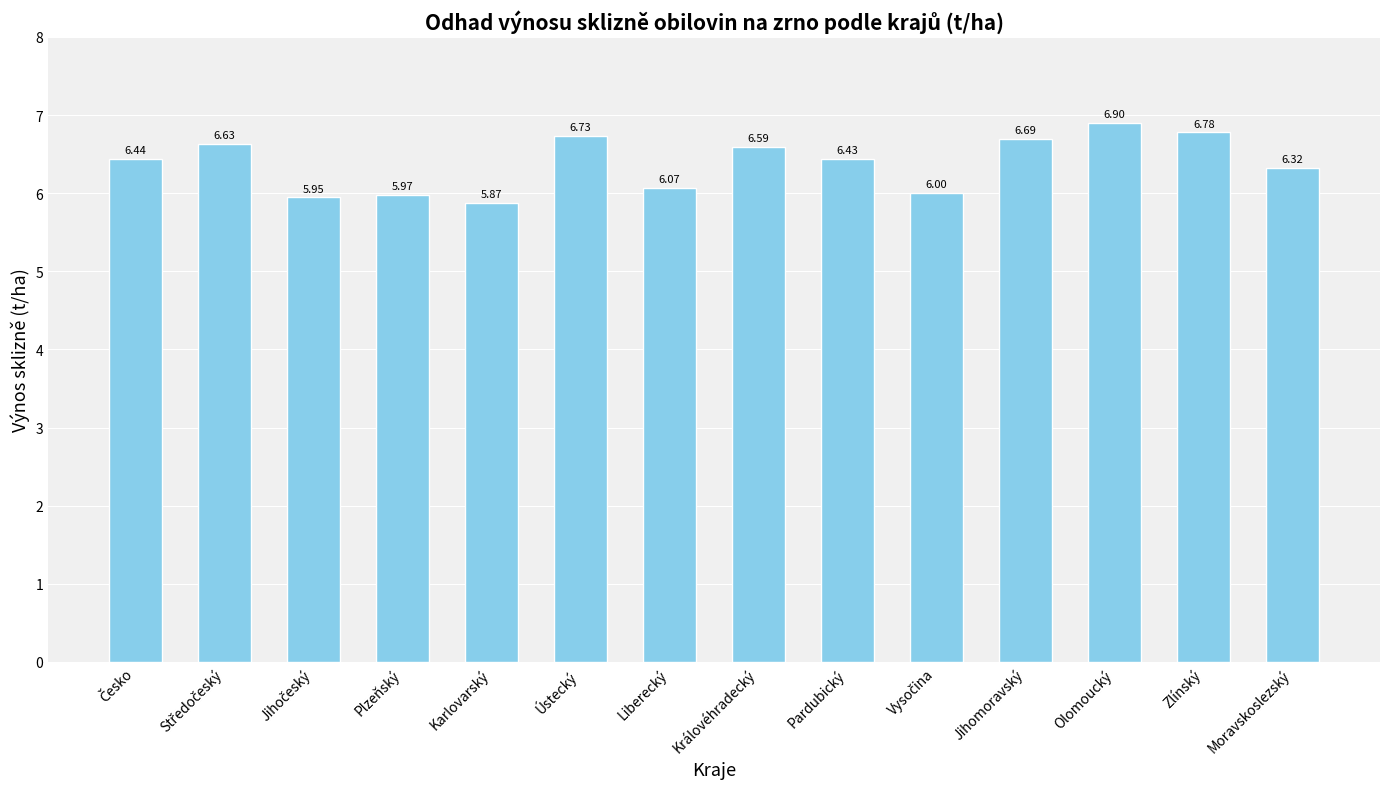

Which has a higher value, Liberecký or Moravskoslezský?

Moravskoslezský